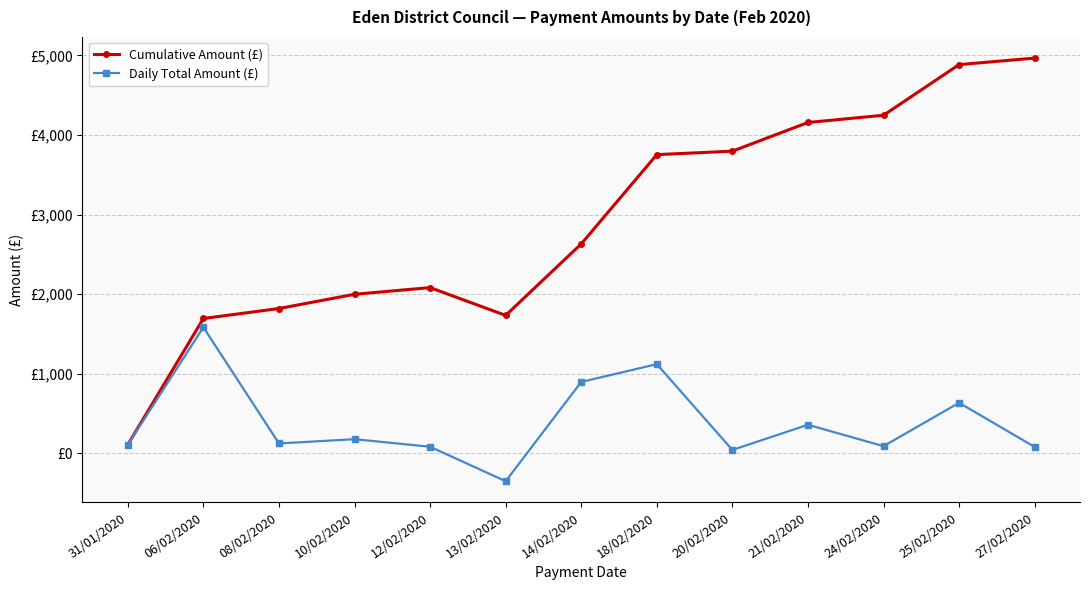

What are all the series names shown in the legend?

Cumulative Amount (£), Daily Total Amount (£)